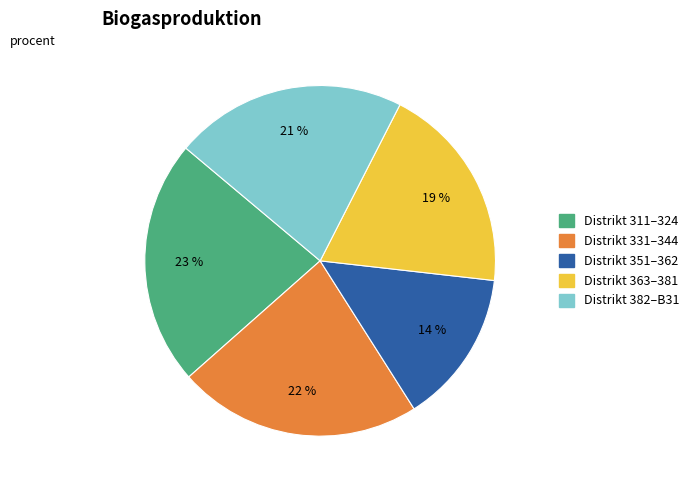

To the nearest percent, what is the average slice percentage?

20%